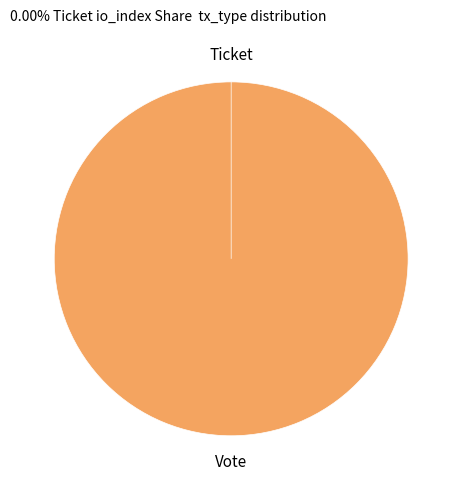

How many segments does this pie chart have?

2